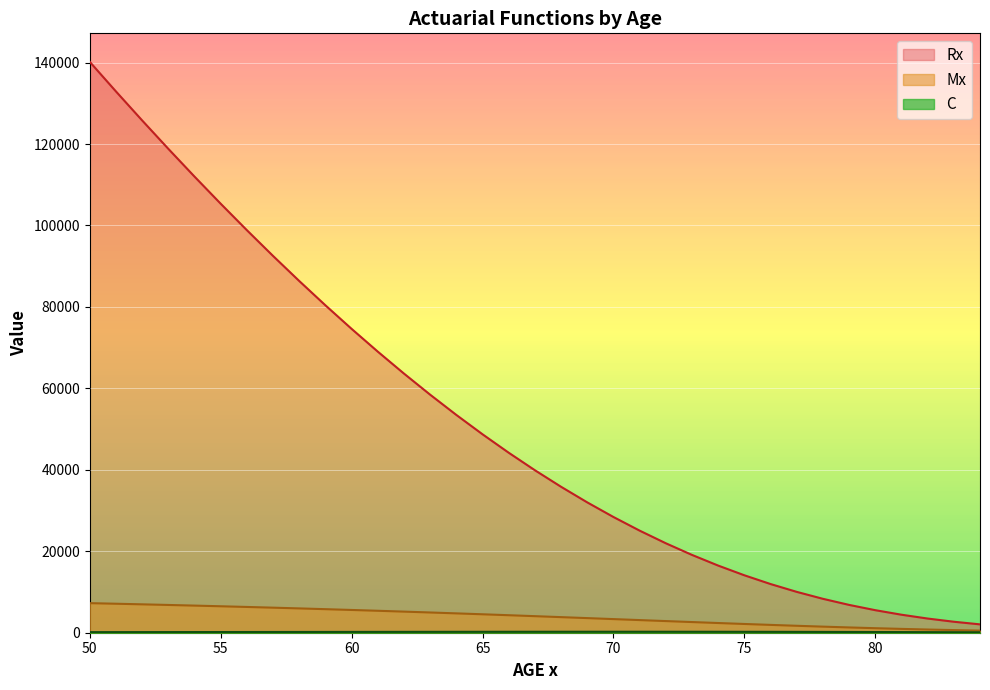

List the series in order of their peak value, highest first.

Rx, Mx, C